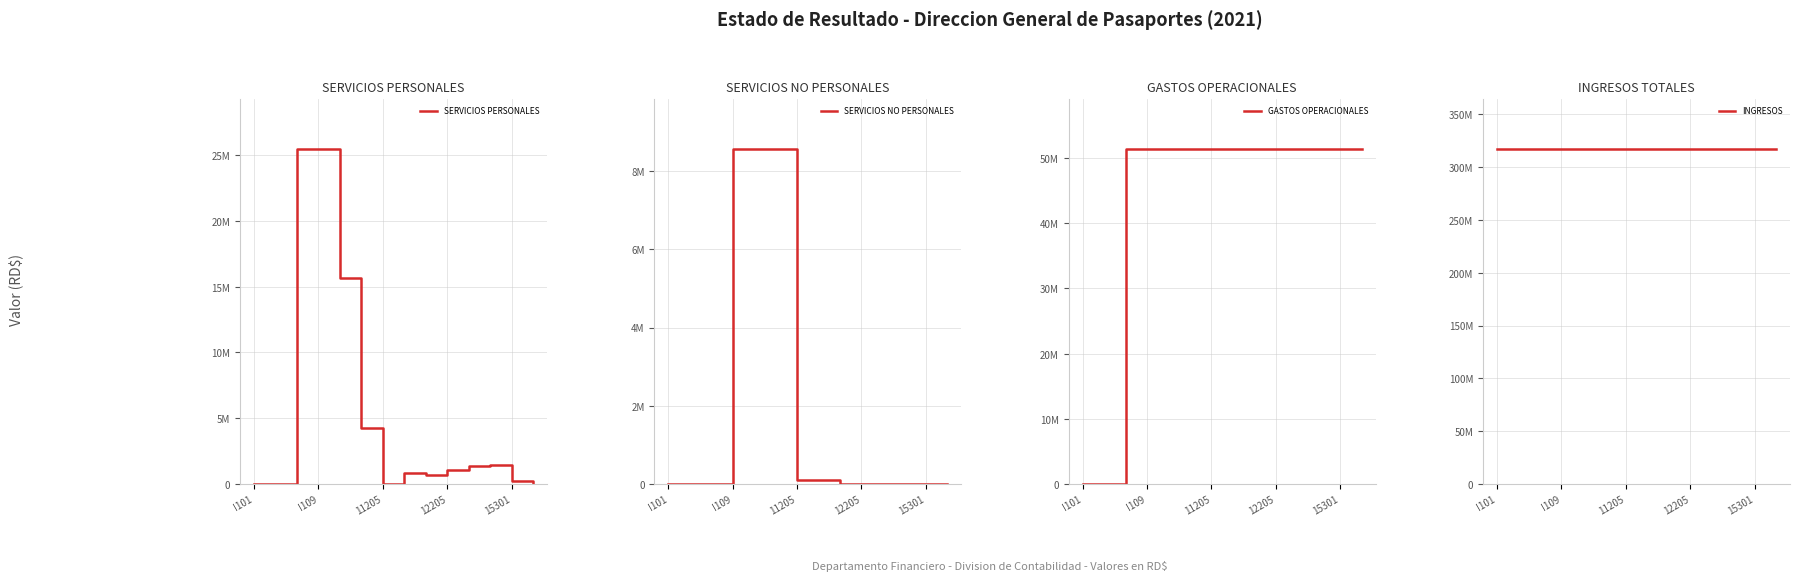

In SERVICIOS PERSONALES, how many points are higher than both neighbors (excluding endpoints)?

2